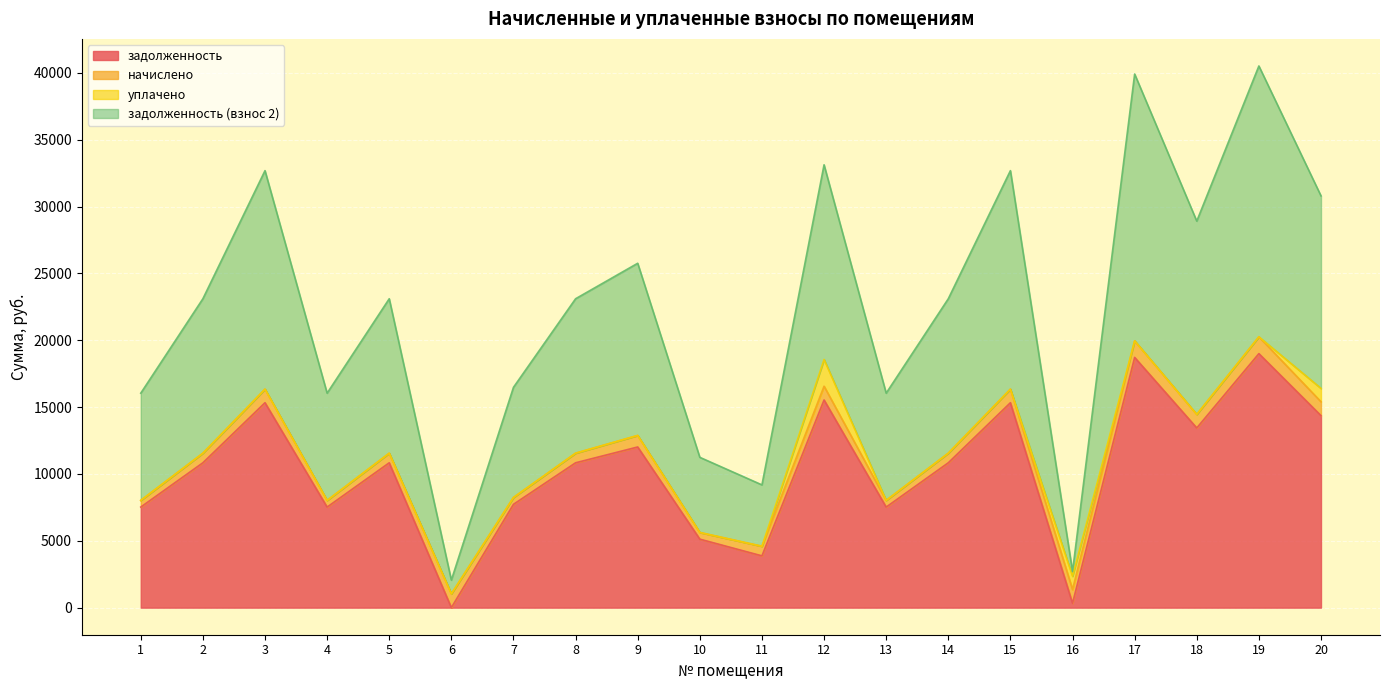

What is the difference between the maximum and minimum values in the задолженность series?

19002.8